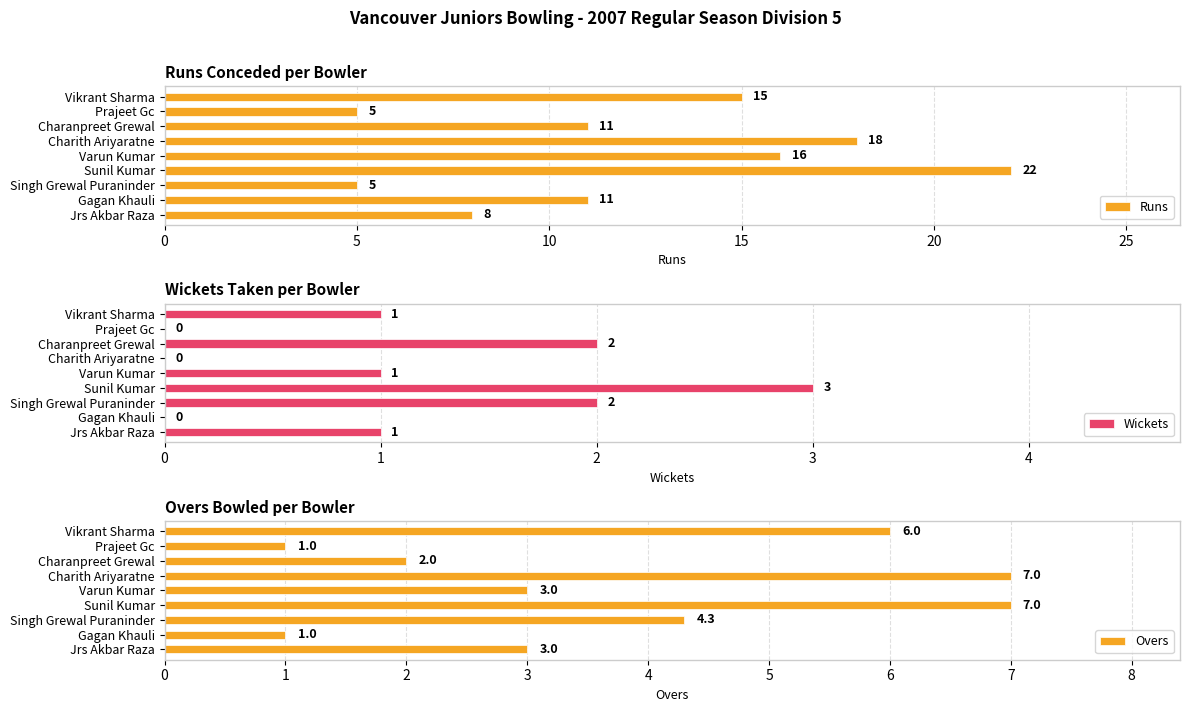

What is the difference between the maximum and minimum values in the Runs series?

17